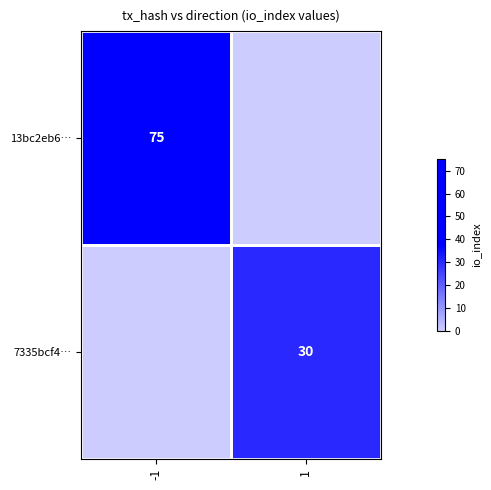

What is the difference between the 7335bcf4… values at 1 and -1?

30